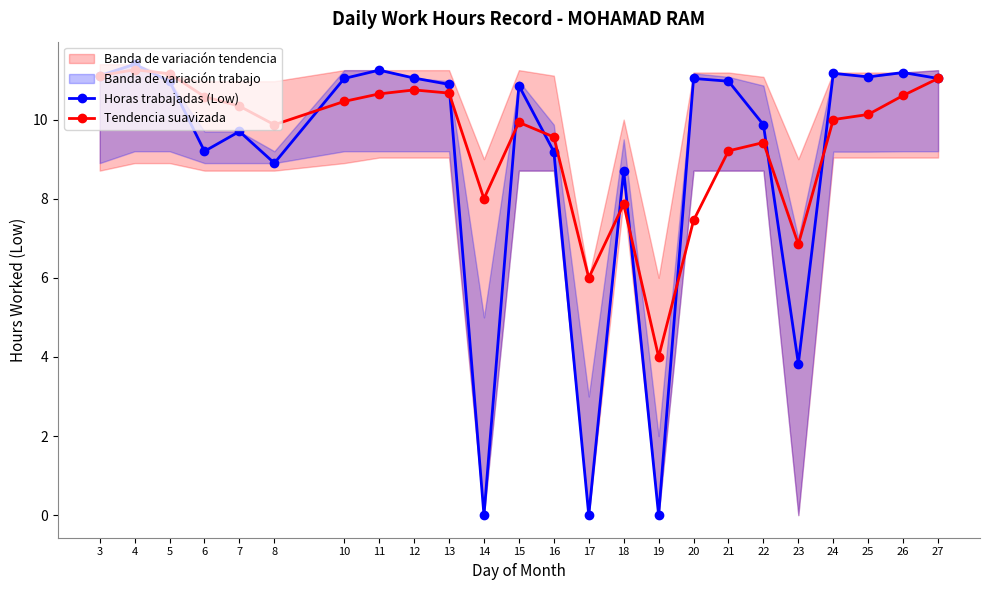

How many values in the Horas trabajadas (Low) series are below 10?

10